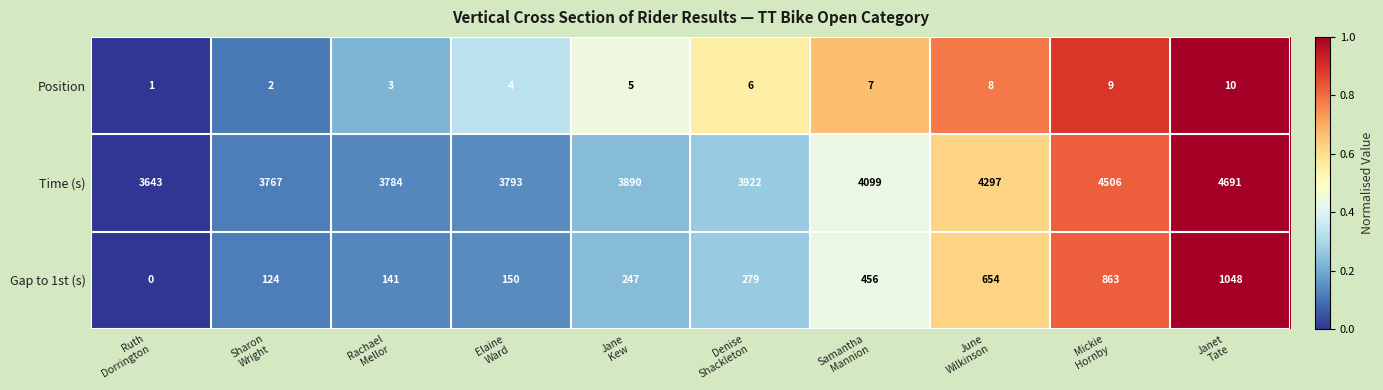

At which category is the sum across all series the highest?

Janet
Tate